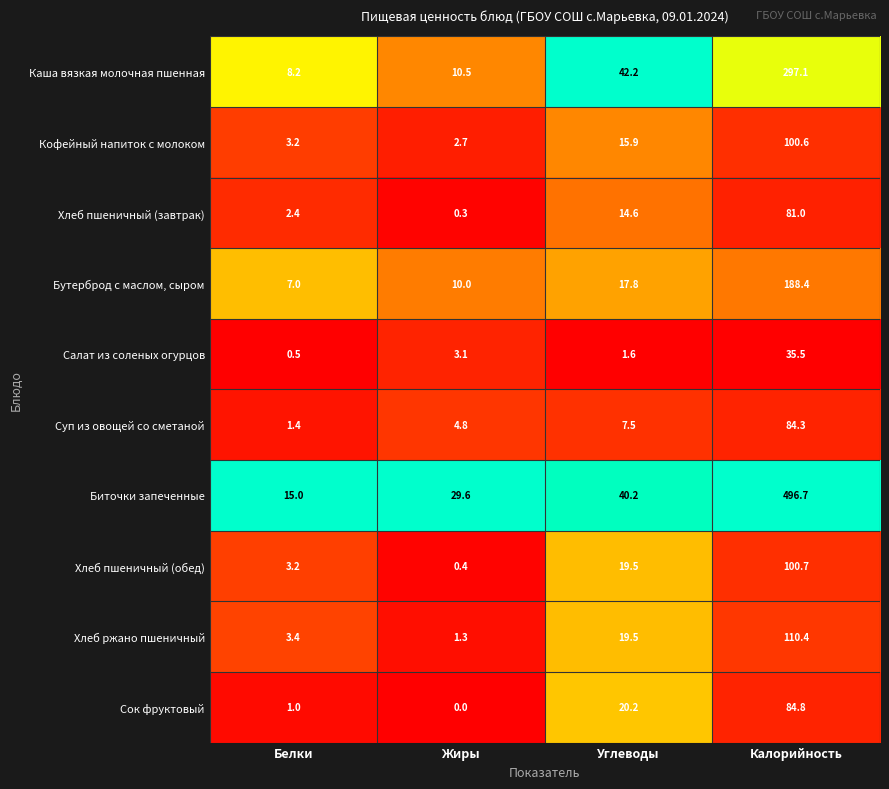

What is the maximum value for Бутерброд с маслом, сыром?

188.4